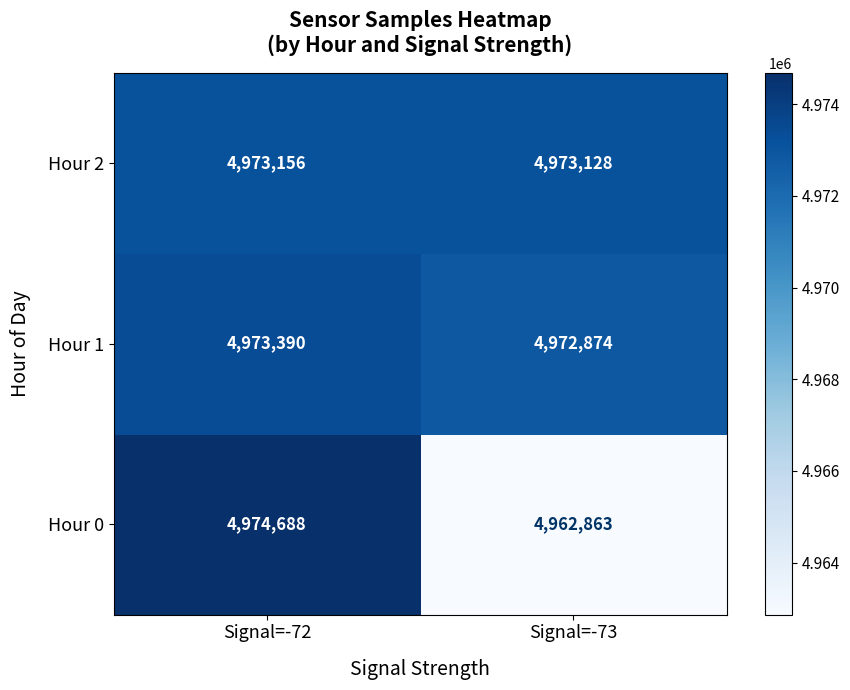

At which category is the sum across all series the highest?

Signal=-72